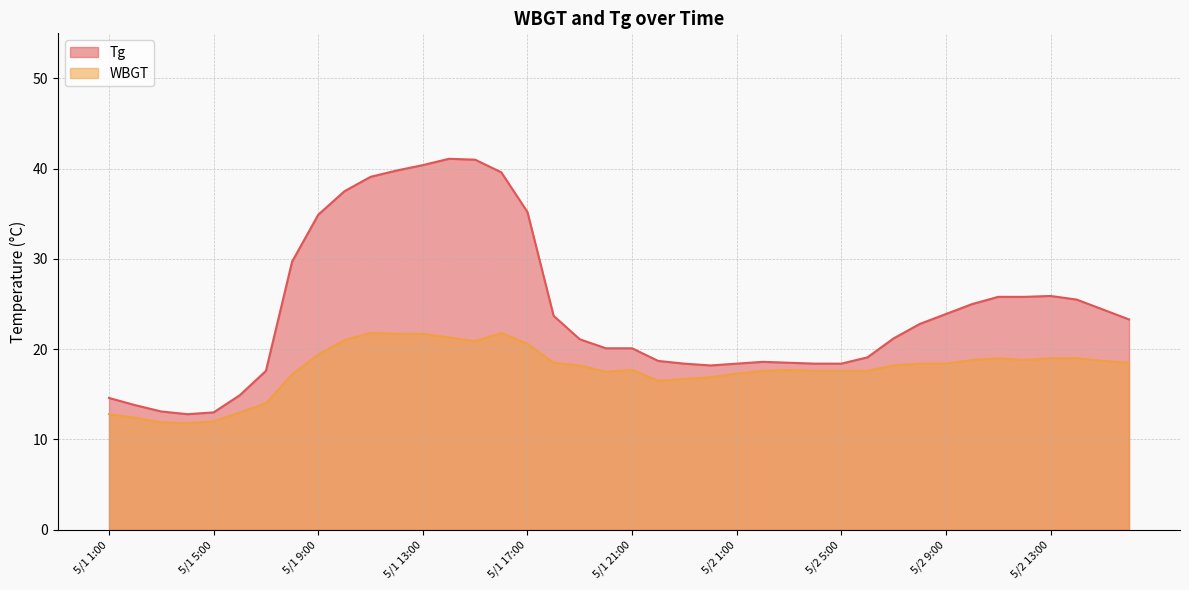

At which category does Tg reach its first local peak?

5/1 14:00